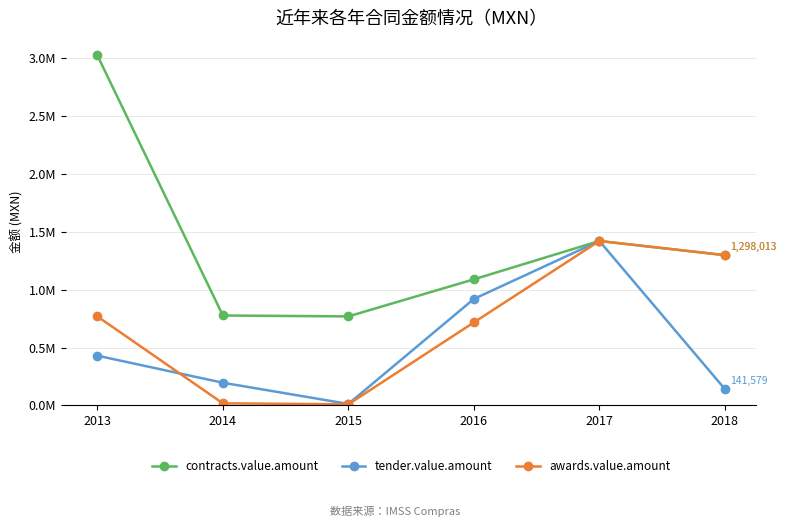

Between 2015 and 2016, which is larger?

2016